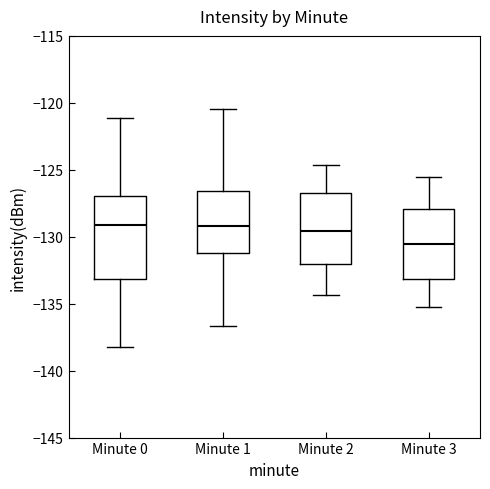

Reading left to right, transcribe this box plot: for each box, give where its median line is, the range the box spans, and where its two whiskers end, as read against the y-axis. The values are not printed on the chart, so give them approximately, as read against the axis.

Minute 0: median -129.0, box -133.0 to -127.0, whiskers -138.0 to -121.0
Minute 1: median -129.0, box -131.0 to -126.5, whiskers -136.5 to -120.5
Minute 2: median -129.5, box -132.0 to -127.0, whiskers -134.5 to -124.5
Minute 3: median -130.5, box -133.0 to -128.0, whiskers -135.0 to -125.5